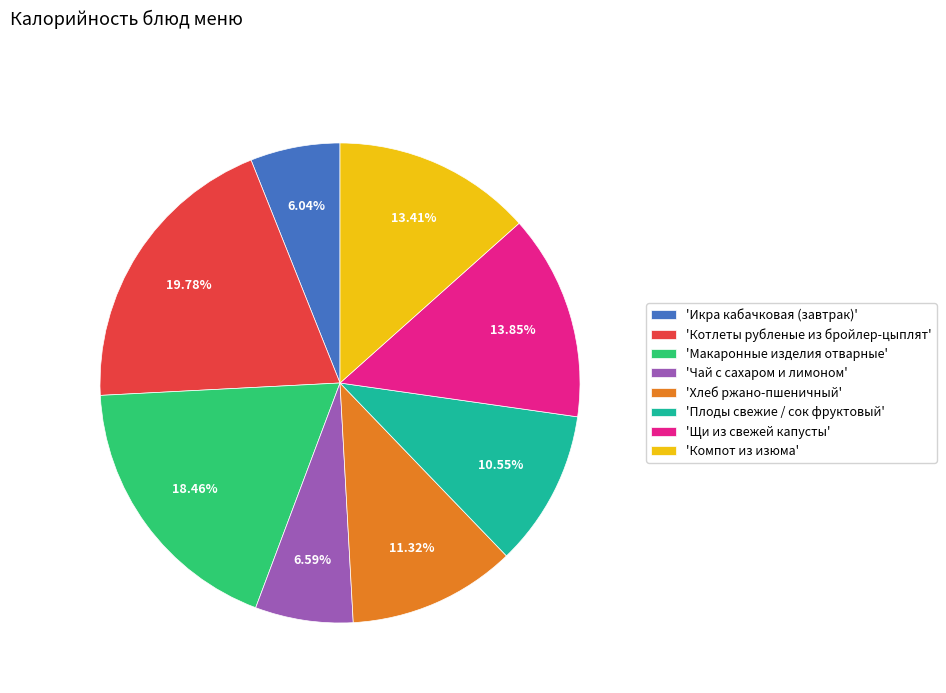

Between 'Хлеб ржано-пшеничный' and 'Чай с сахаром и лимоном', which is larger?

'Хлеб ржано-пшеничный'